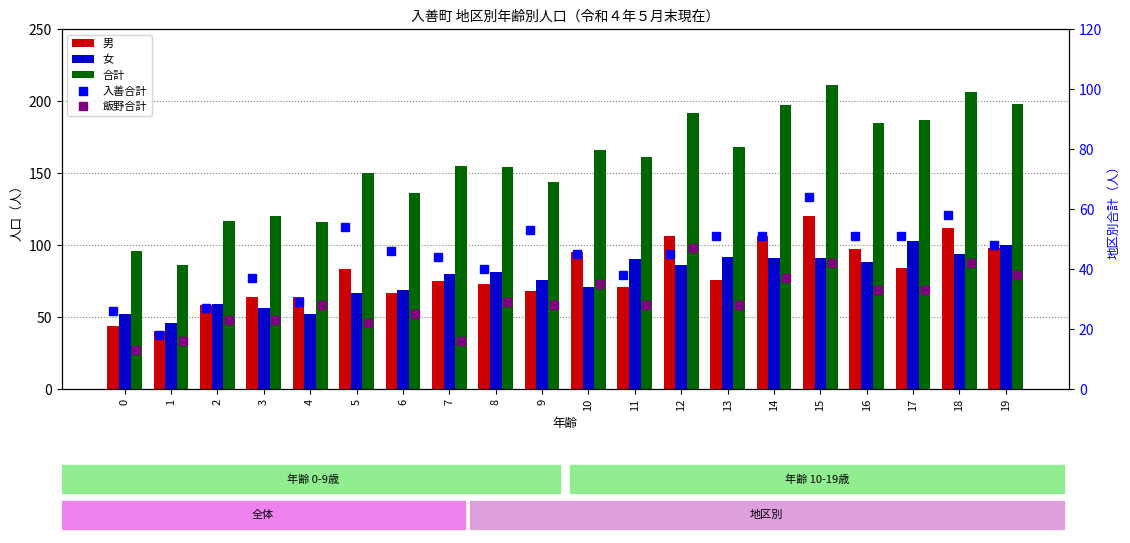

At which label does 入善合計 first exceed 46?

5